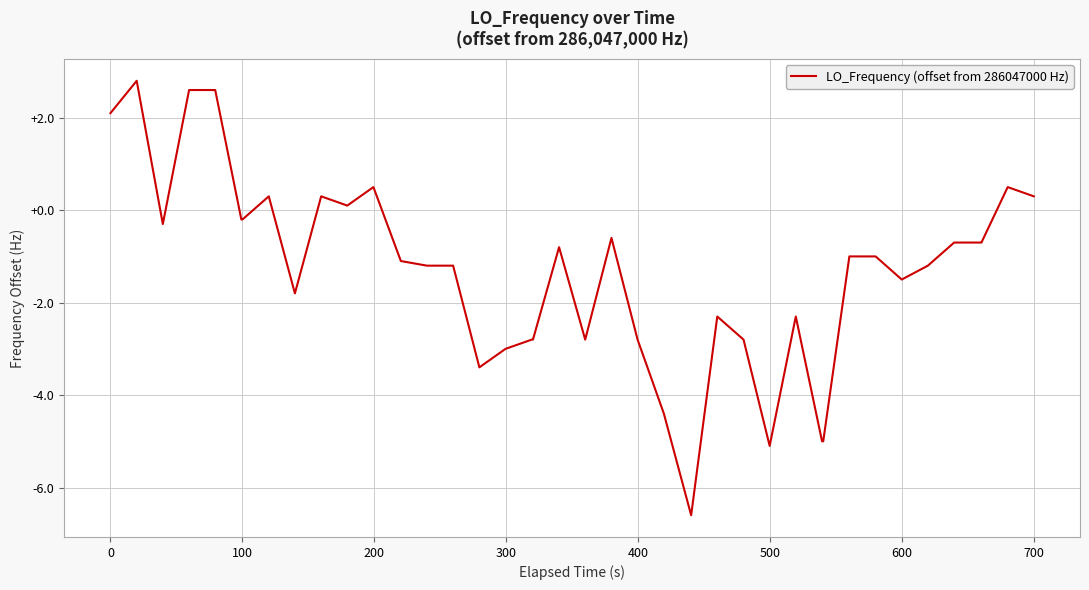

What is the minimum value shown in the chart?

-6.6